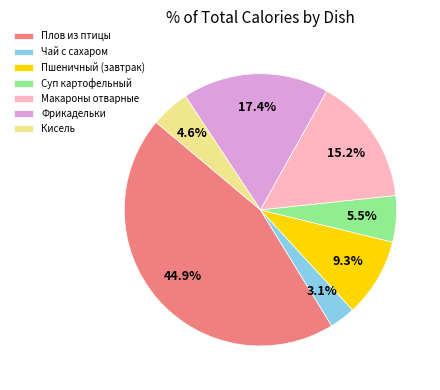

Rank the categories by value from highest to lowest.

Плов из птицы, Фрикадельки, Макароны отварные, Пшеничный (завтрак), Суп картофельный, Кисель, Чай с сахаром